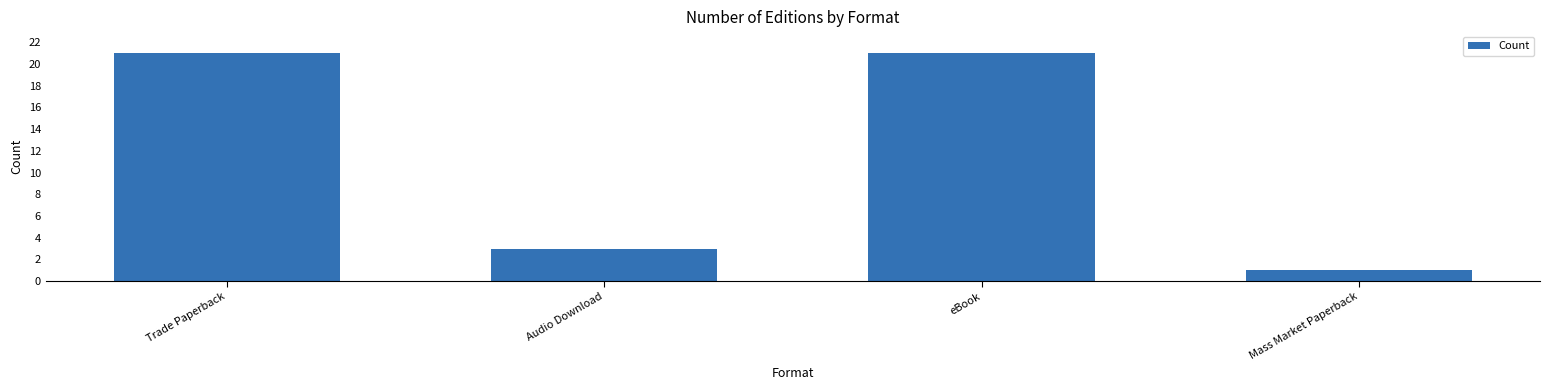

What is the value of the 4th bar from the left?

1